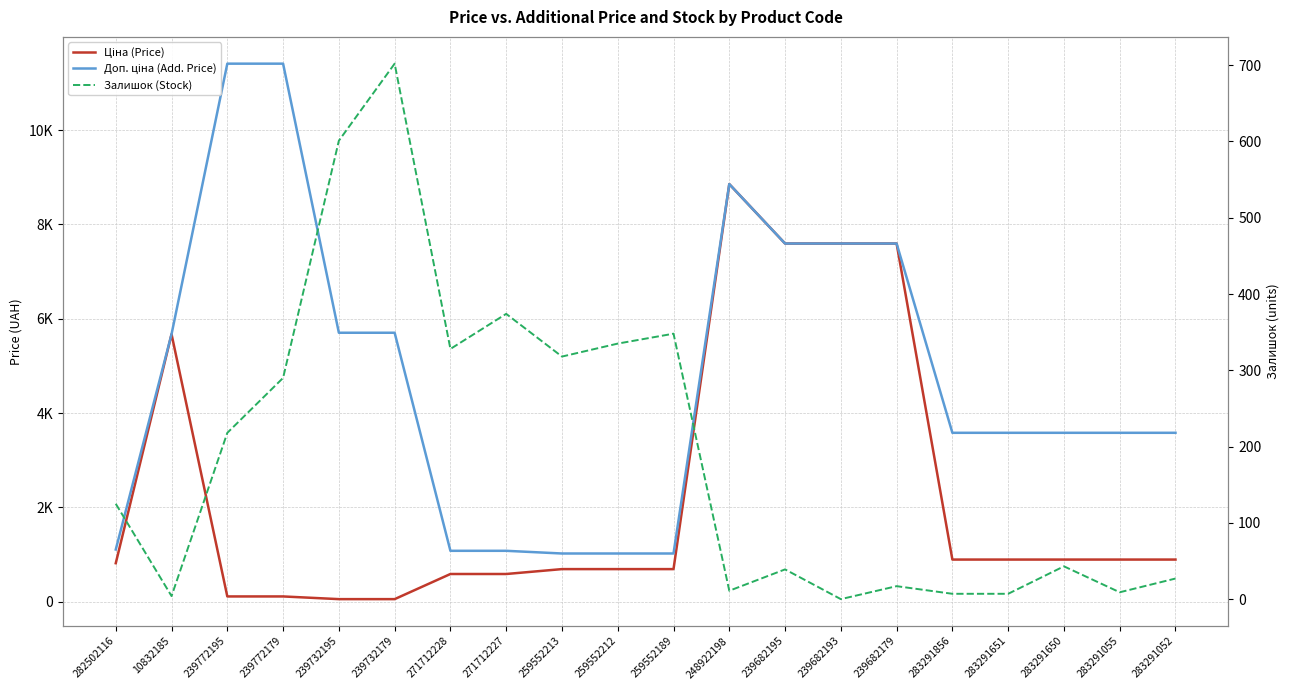

What is the total value across all series at 239732179?

6464.1